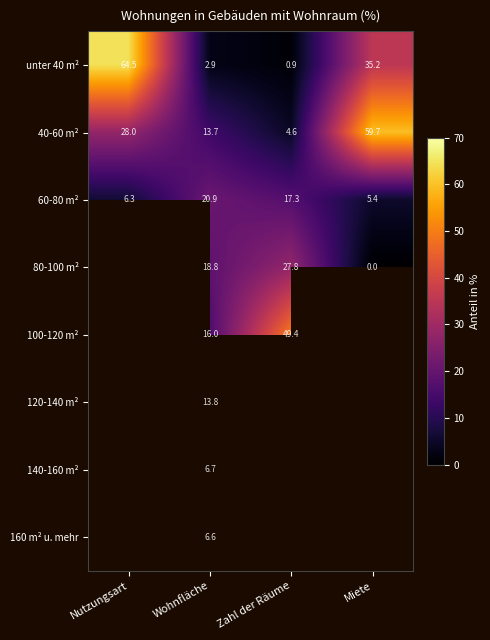

Is the value of 120-140 m² at Wohnfläche greater than the value of 80-100 m² at Wohnfläche?

No